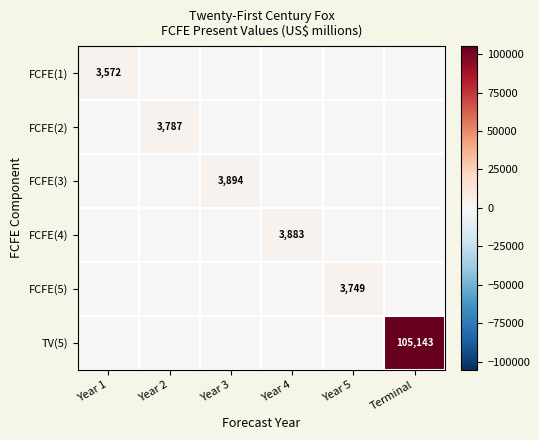

Is it true that FCFE(3) equals 5473 at Year 3?

False